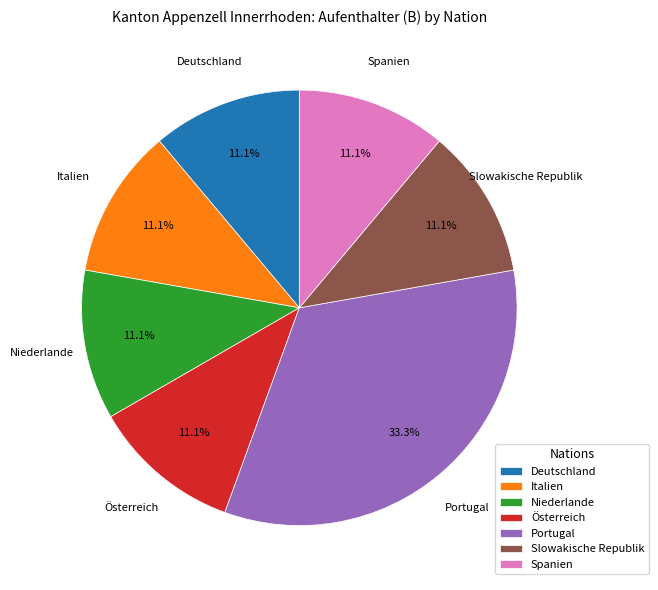

Is there a majority slice in this chart?

No